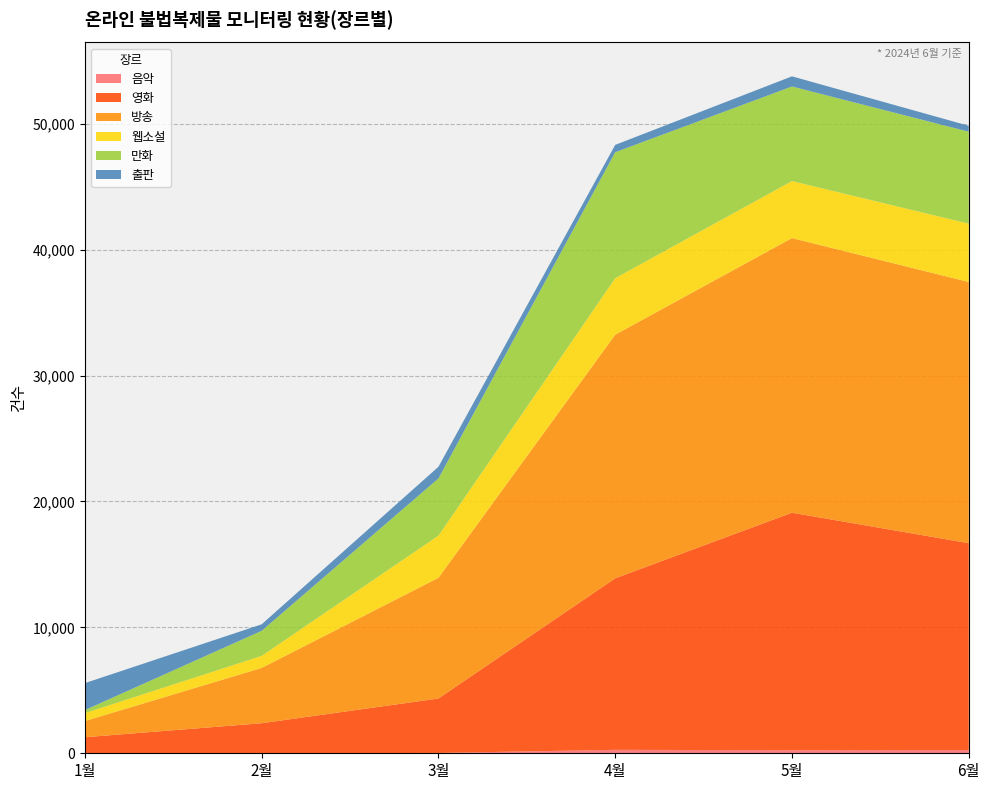

Reading left to right, what are all the values shown in this chart?

음악: 0	0	27	273	243	251
영화: 1274	2386	4323	13621	18860	16433
방송: 1287	4392	9582	19347	21810	20742
웹소설: 630	958	3351	4487	4529	4634
만화: 244	1990	4545	10002	7510	7301
출판: 2137	515	923	585	805	470